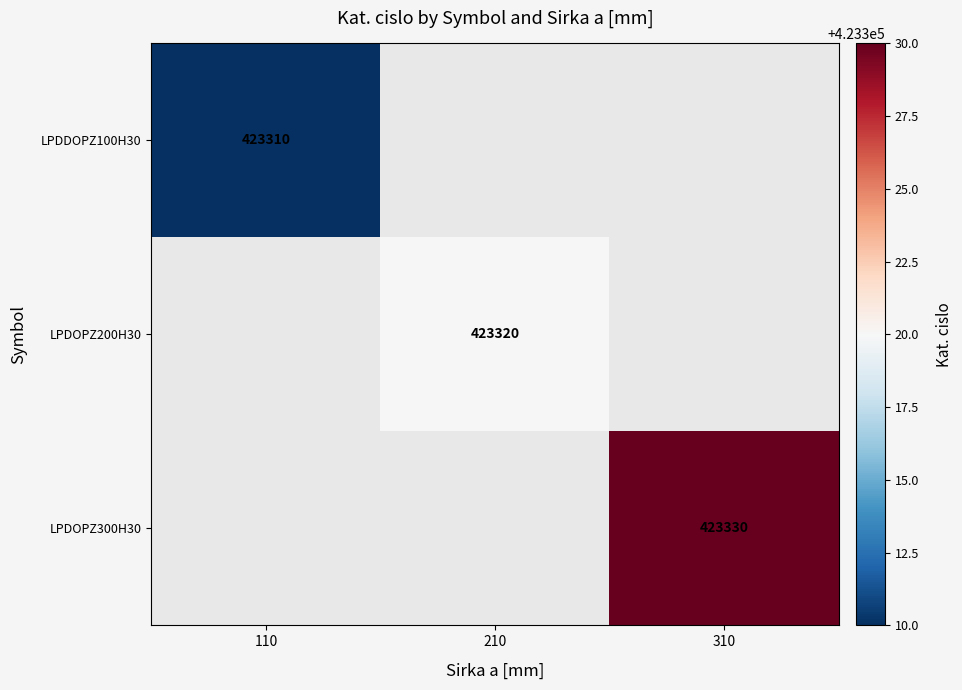

The value of LPDDOPZ100H30 at 110 is 423310. True or false?

True